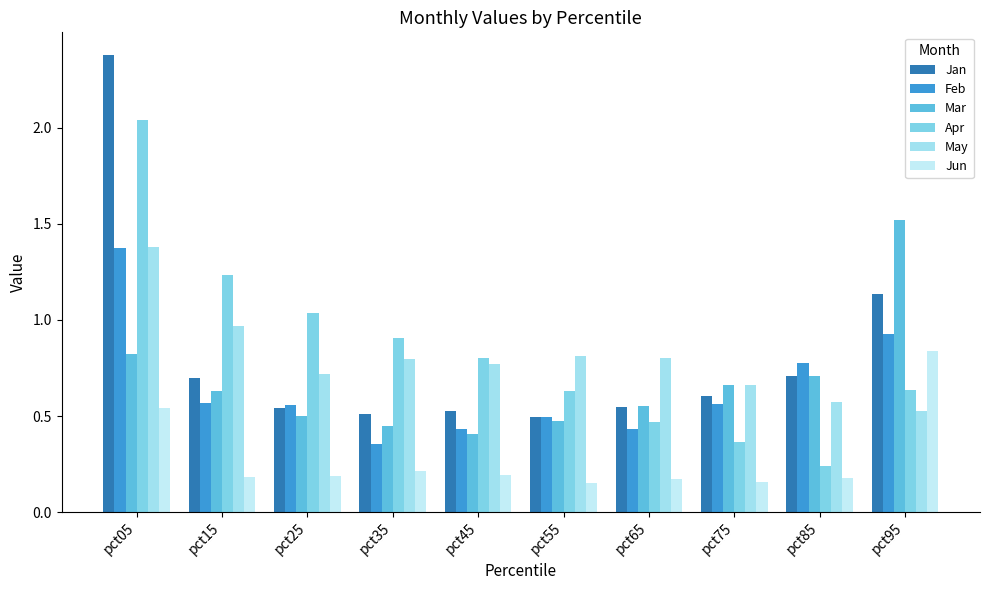

What is the sum of all Mar values?

6.7